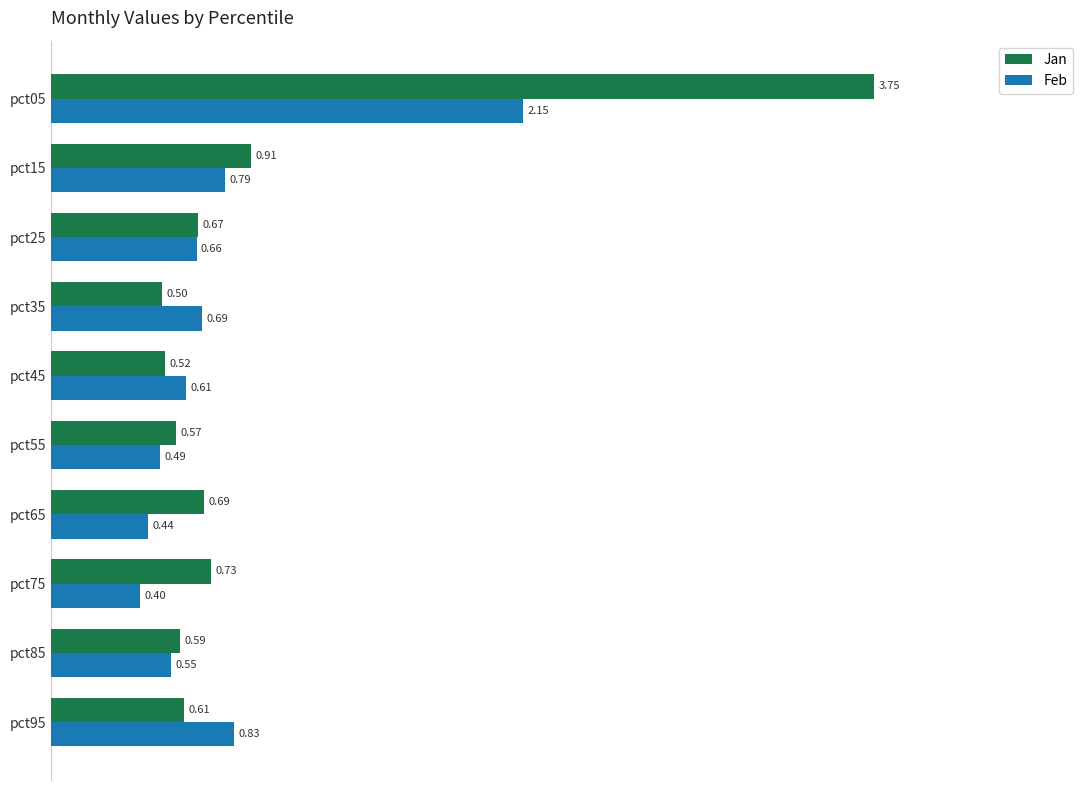

Which series has the widest spread of values?

Jan